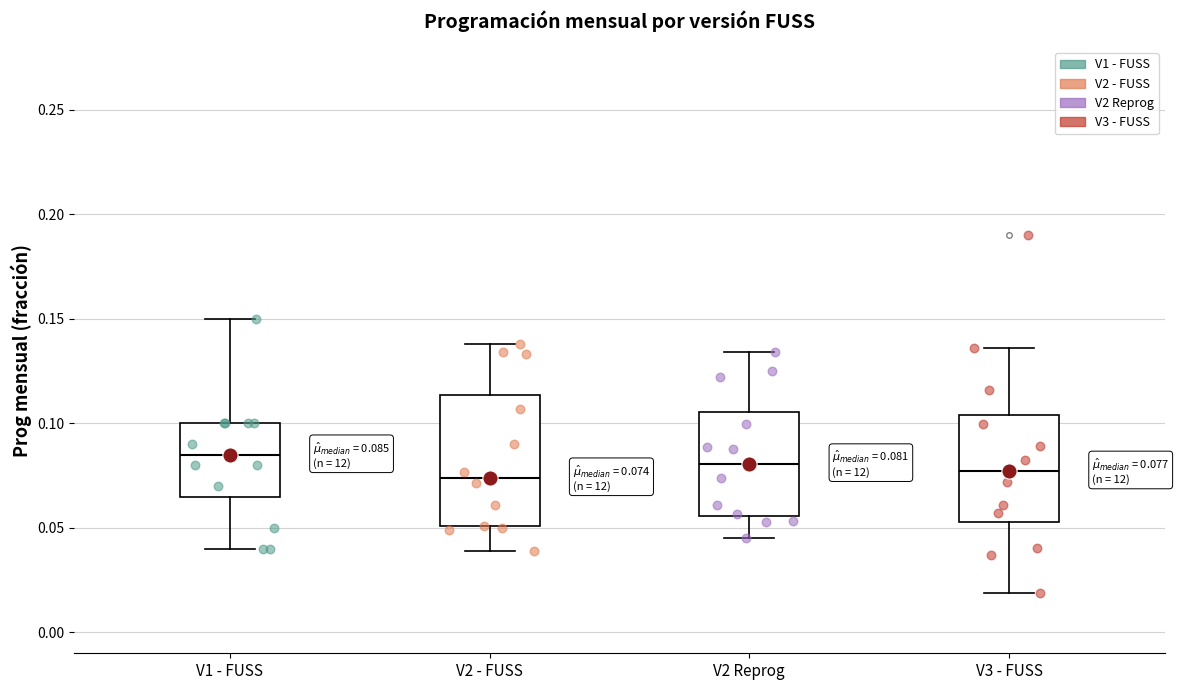

Comparing the boxes themselves (not the whiskers), which one is the tallest?

V2 - FUSS